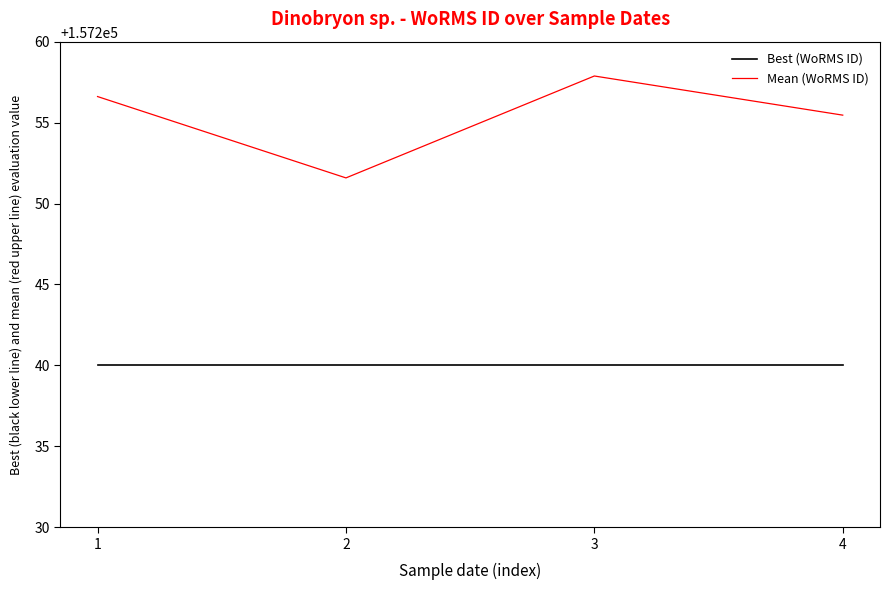

What is the sum of the Best (WoRMS ID) values at 1 and 2?

314480.0